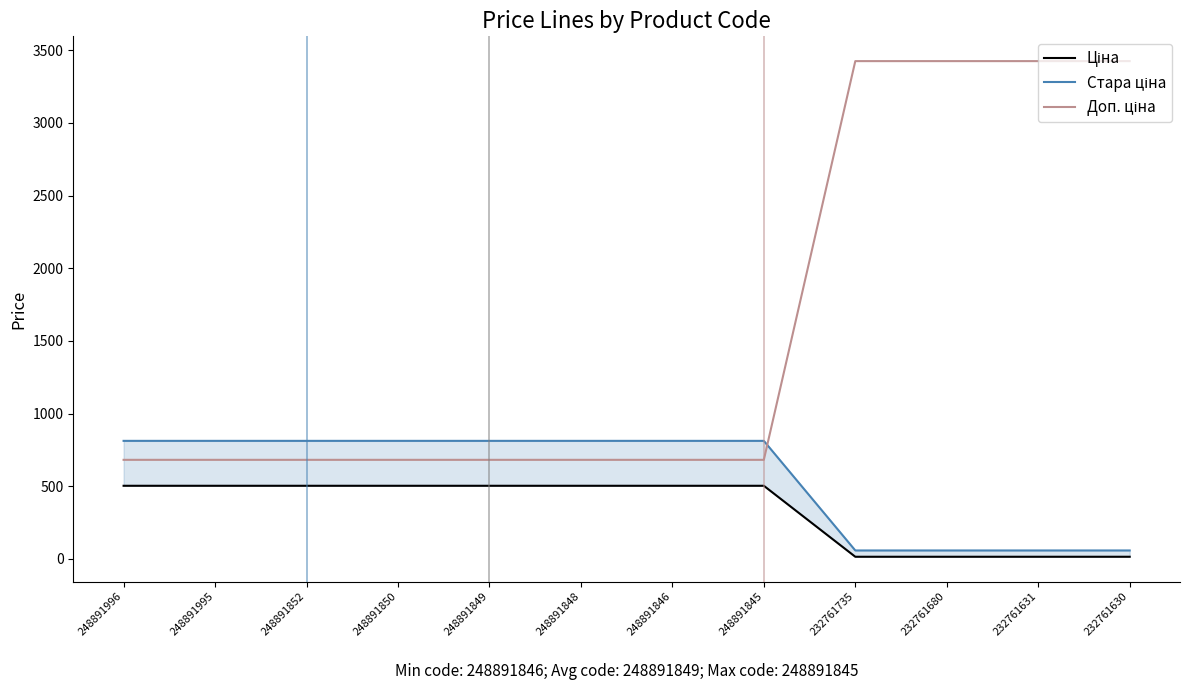

Which series ends up on top after the final intersection of Стара ціна and Доп. ціна?

Доп. ціна